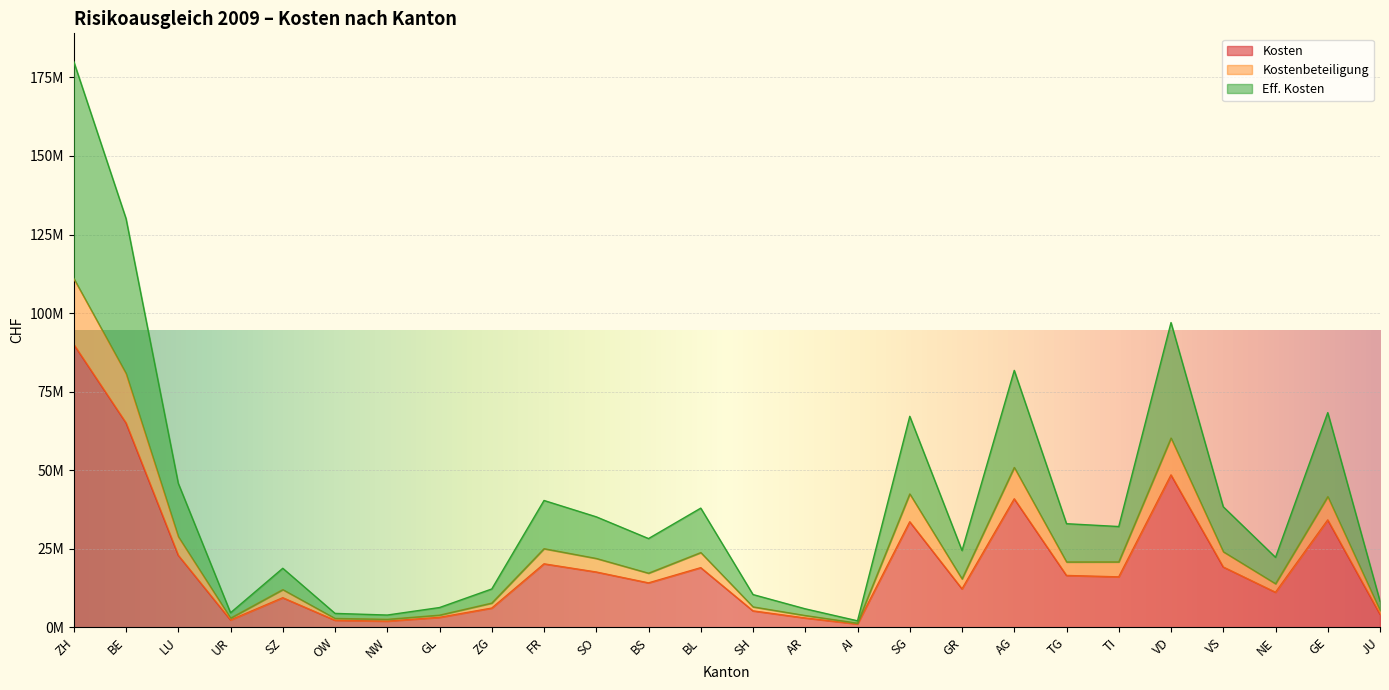

Reading left to right, what are all the values shown in this chart?

Kosten: ZH=90016963	BE=65034104	LU=22902063	UR=2300868	SZ=9379934	OW=2199077	NW=1937824	GL=3131933	ZG=6088001	FR=20169193	SO=17568018	BS=14108335	BL=18953407	SH=5195683	AR=2926692	AI=1019074	SG=33566524	GR=12203452	AG=40873498	TG=16474694	TI=16024562	VD=48486134	VS=19166684	NE=11120474	GE=34153834	JU=4146860
Kostenbeteiligung: ZH=111011888	BE=80768372	LU=28837091	UR=2882093	SZ=11958919	OW=2790845	NW=2505912	GL=3838325	ZG=7675336	FR=24989304	SO=21886820	BS=17192356	BL=23754557	SH=6470285	AR=3715992	AI=1293611	SG=42428604	GR=15365239	AG=50849908	TG=20763996	TI=20785016	VD=60213476	VS=24021517	NE=13835835	GE=41576603	JU=5338322
Eff. Kosten: ZH=180033926	BE=130068208	LU=45804126	UR=4601736	SZ=18759868	OW=4398154	NW=3875648	GL=6263866	ZG=12176002	FR=40338386	SO=35136036	BS=28216670	BL=37906814	SH=10391366	AR=5853384	AI=2038148	SG=67133048	GR=24406904	AG=81746996	TG=32949388	TI=32049124	VD=96972268	VS=38333368	NE=22240948	GE=68307668	JU=8293720